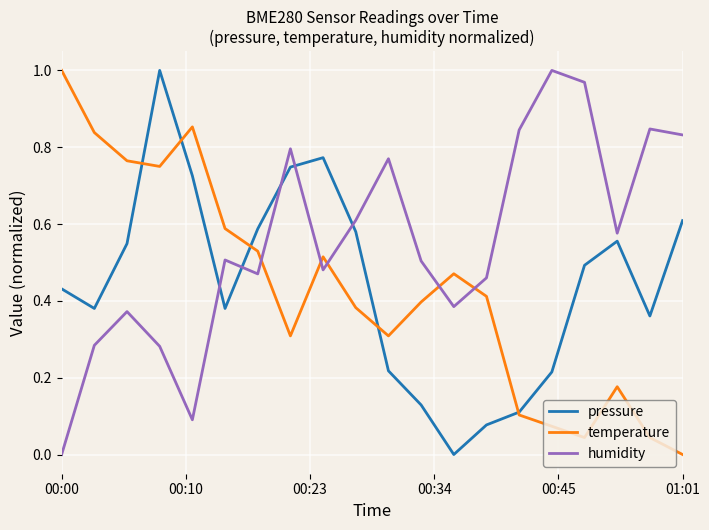

Which series has the largest total across all categories?

humidity